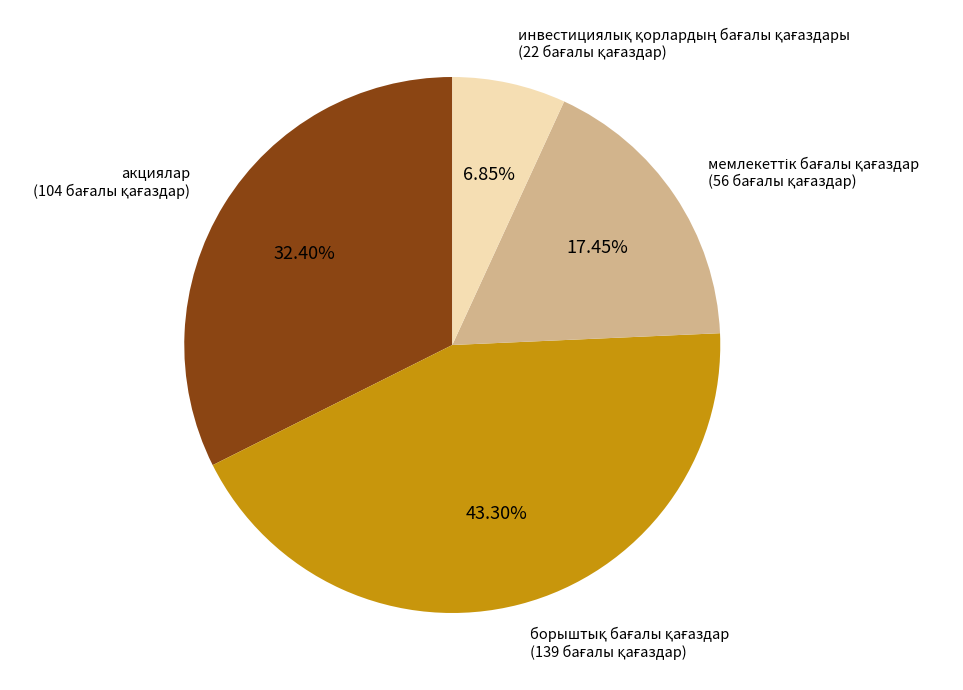

The акциялар slice represents 23% of the pie. True or false?

False